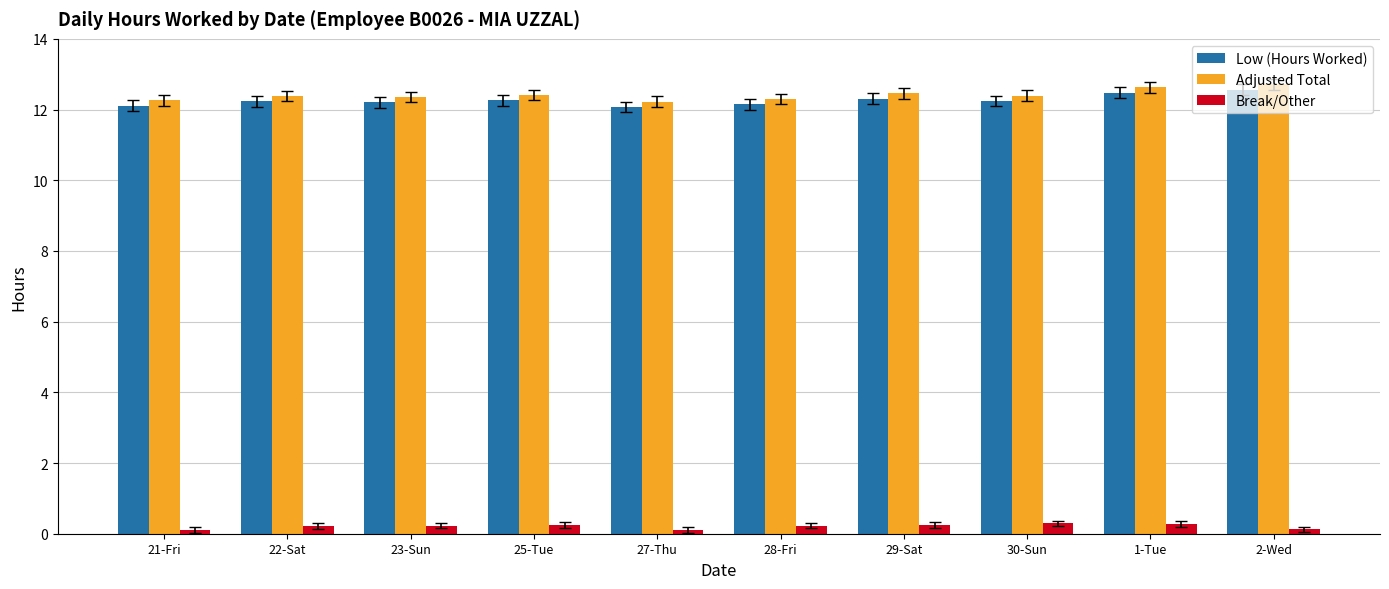

Read the Break/Other value at 1-Tue.

0.3